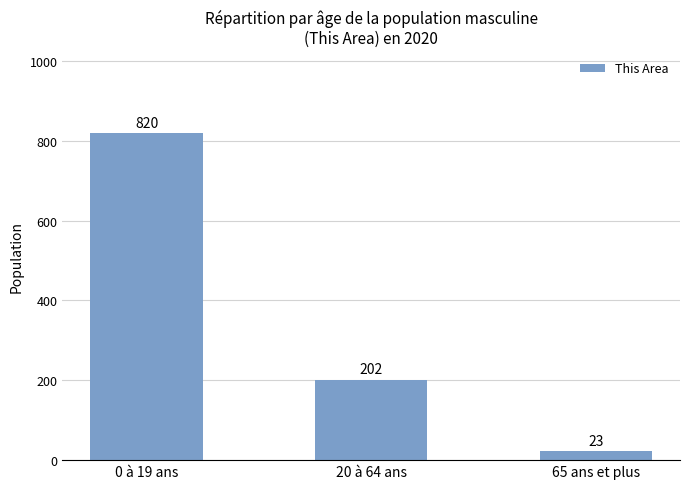

Where is the data nearest to the value 421?

20 à 64 ans